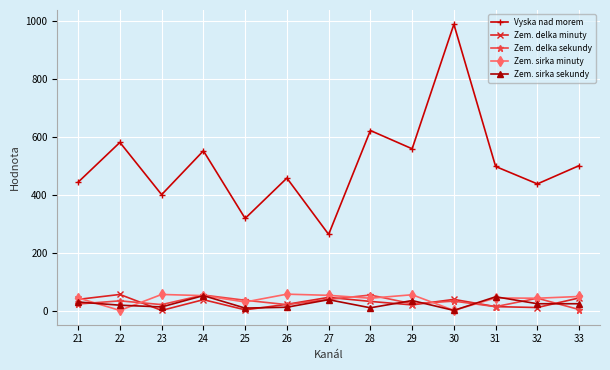

At how many categories does at least one series exceed 371?

11